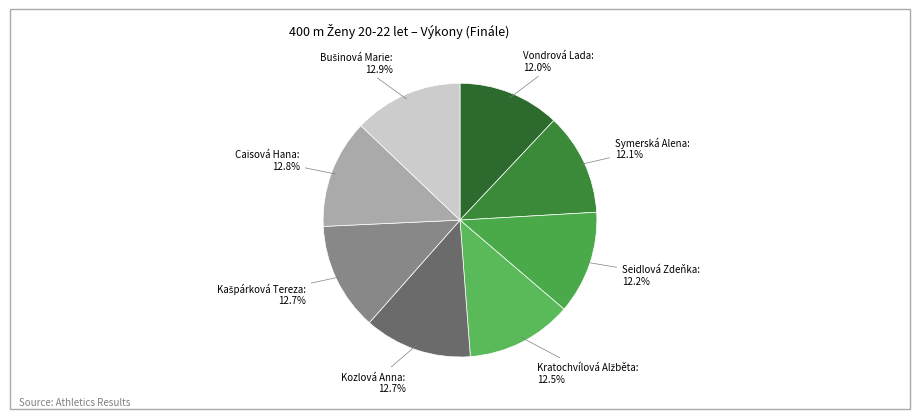

To the nearest percent, what is the average slice percentage?

12%